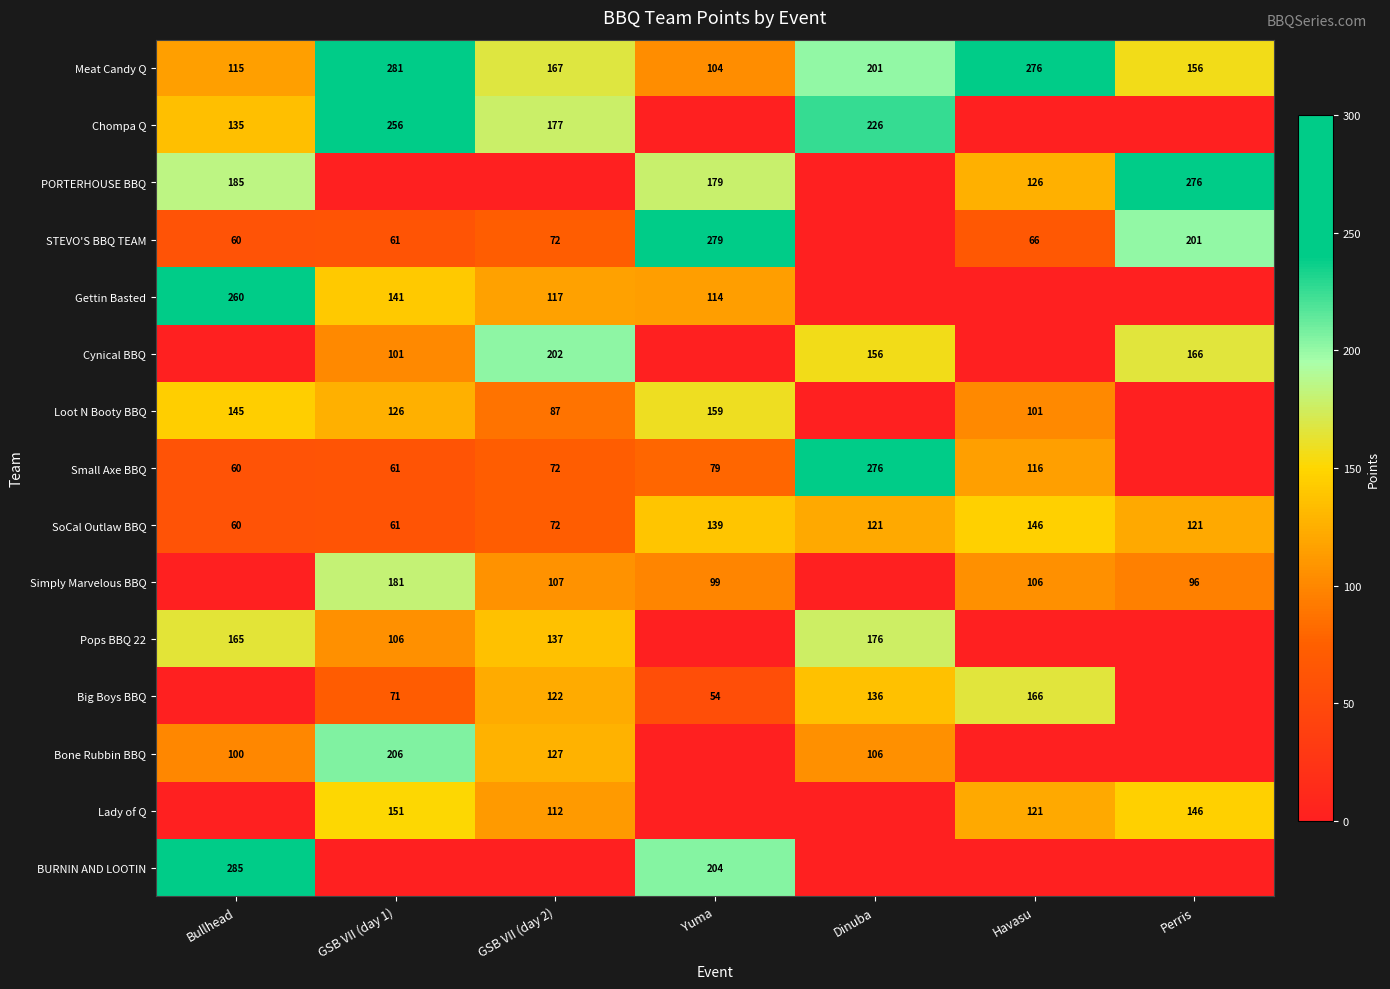

True or false: Loot N Booty BBQ has a value of 101 at Havasu.

True